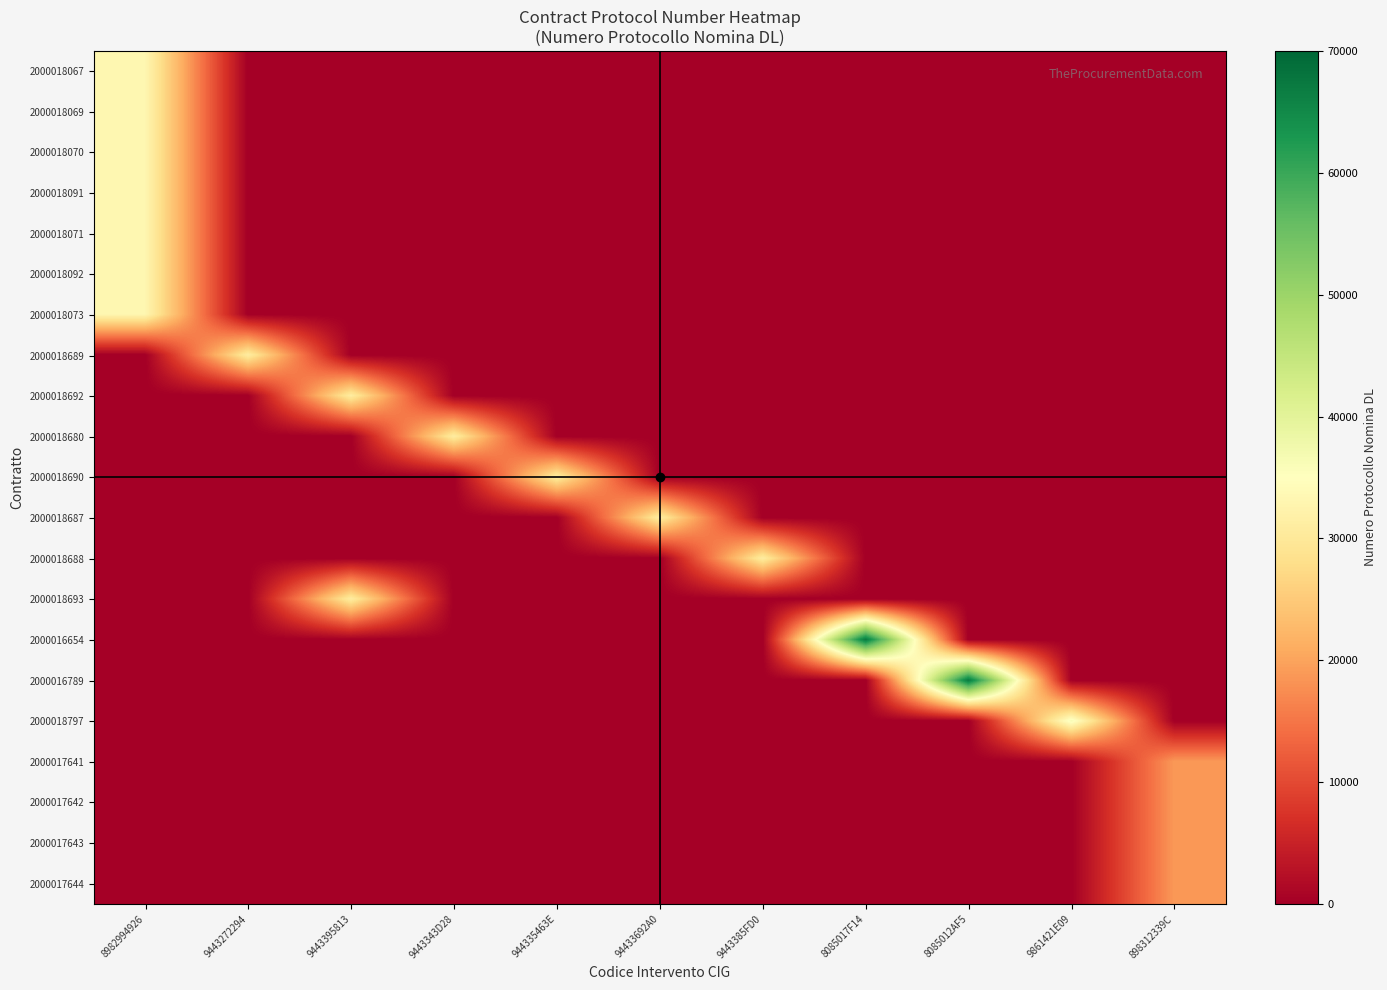

How many categories are shown in the chart?

11